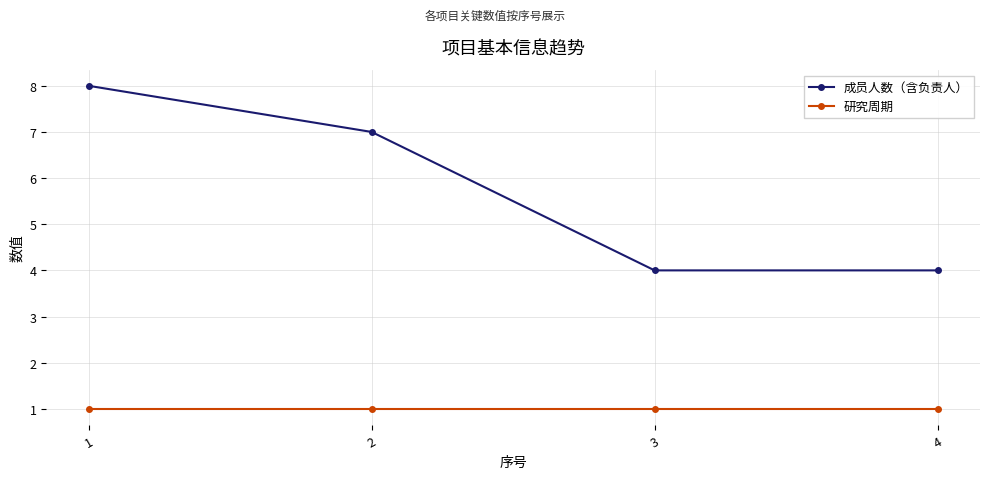

What is the spread (max minus min) of values at 2?

6